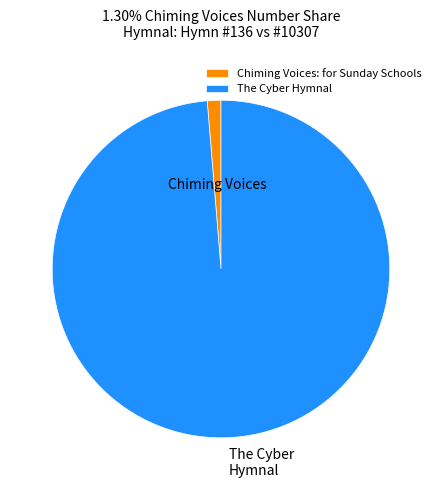

The The Cyber Hymnal slice represents 89% of the pie. True or false?

False